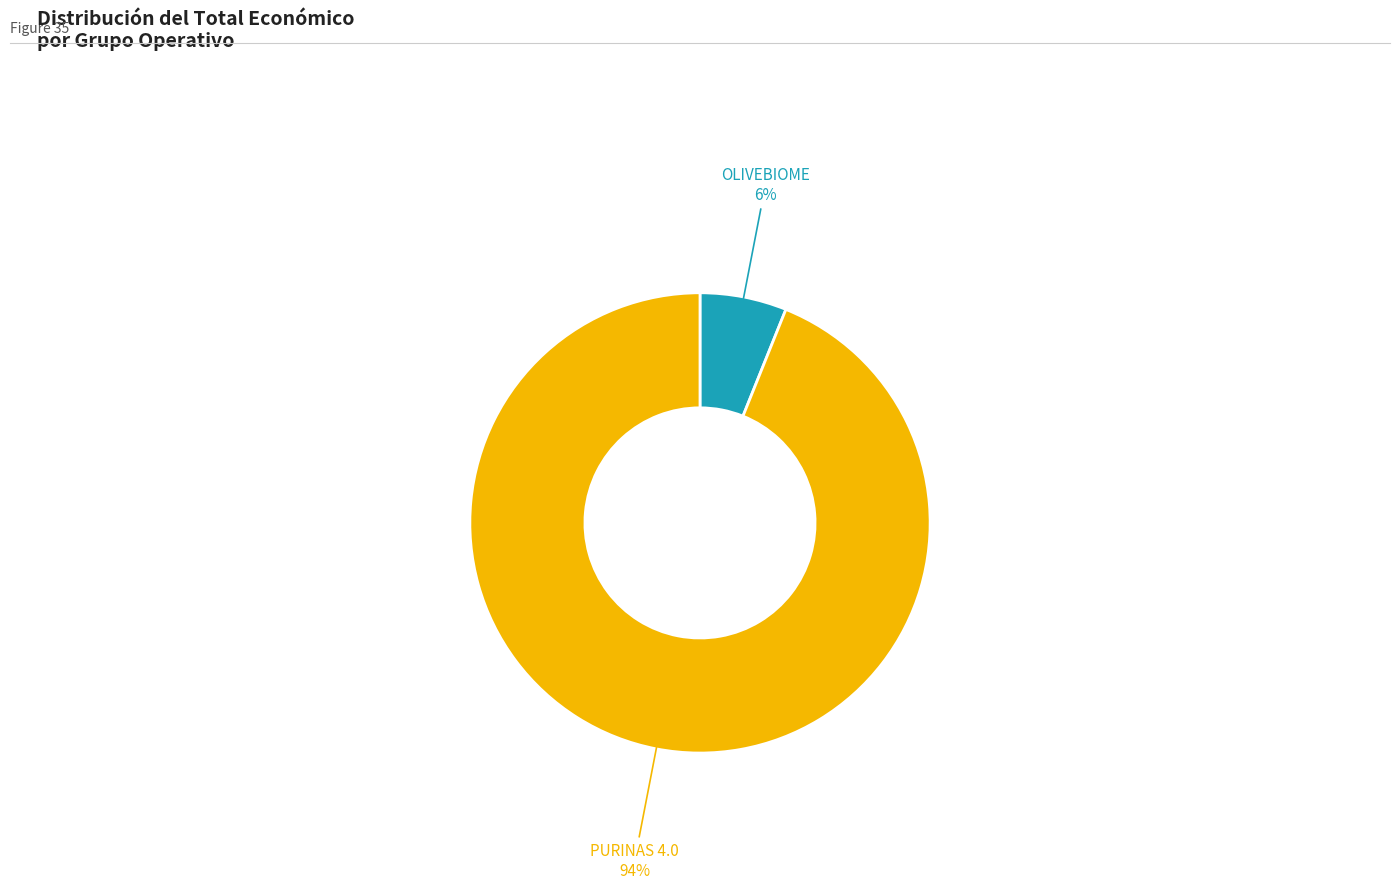

Does any single category account for the majority?

Yes